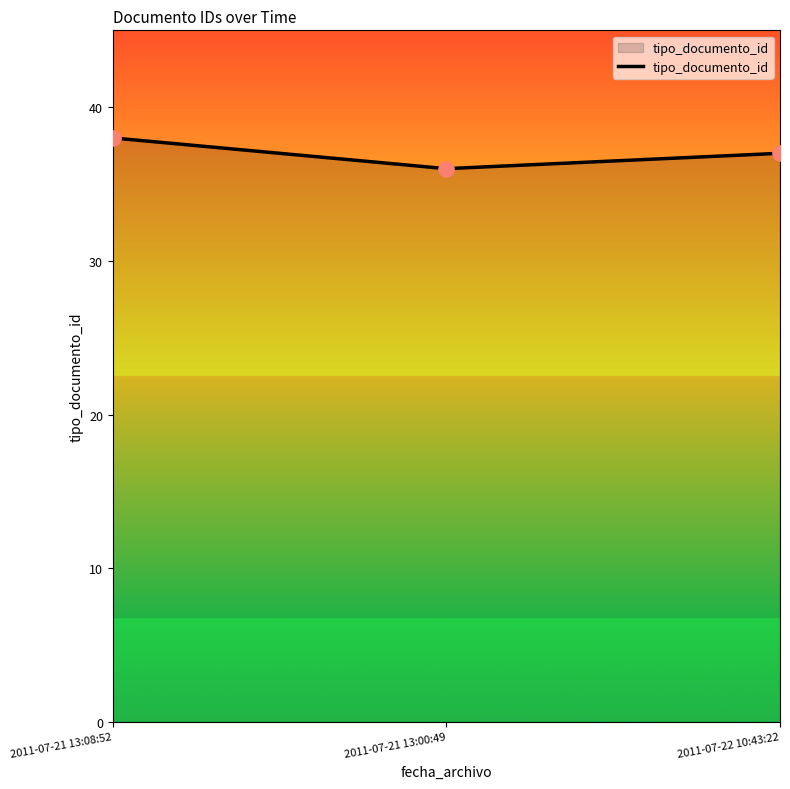

Approximately how many times larger is the value at 2011-07-21 13:08:52 compared to 2011-07-21 13:00:49?

1.1